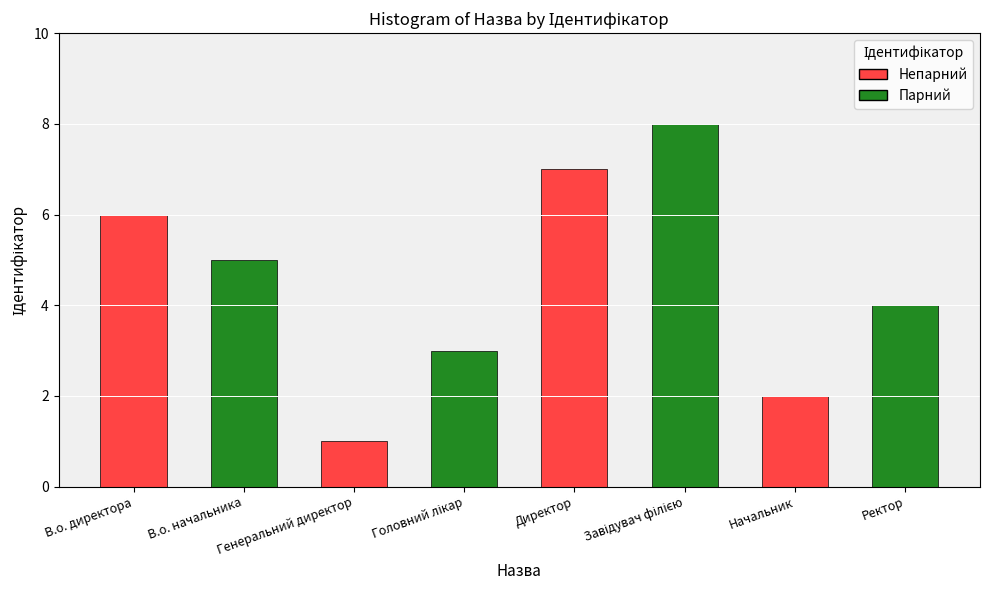

What is the difference between the values at В.о. директора and Генеральний директор?

5